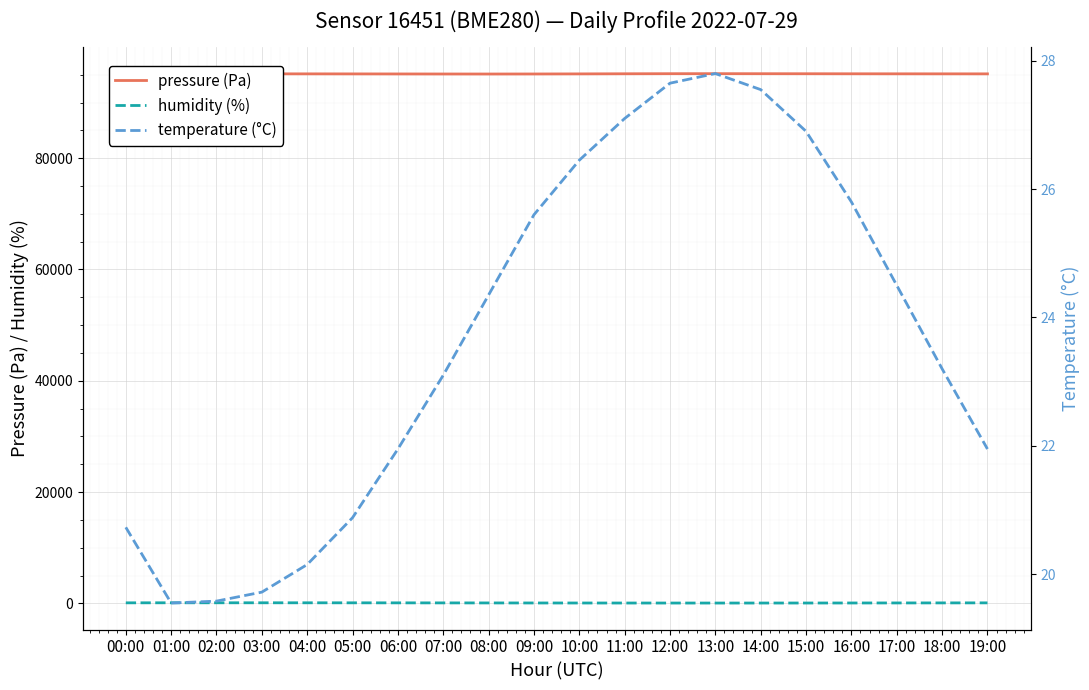

Reading right to left, transcribe all the data shown in this chart.

pressure (Pa): 95145.9	95148.2	95152.6	95158.3	95165.9	95172.2	95180.5	95175.3	95160.9	95140.2	95125.6	95118.3	95122.8	95130.1	95138.5	95145.9	95150.2	95163.4	95200.7	95187.6
humidity (%): 85.6	78.3	70.8	63.5	58.2	54.8	53.1	54.3	56.8	60.2	65.4	72.1	79.3	86.5	92.8	97.2	99.5	100.0	100.0	90.6
temperature (°C): 21.9	23.2	24.5	25.8	26.9	27.6	27.8	27.6	27.1	26.4	25.6	24.4	23.1	21.9	20.9	20.1	19.7	19.6	19.6	20.7